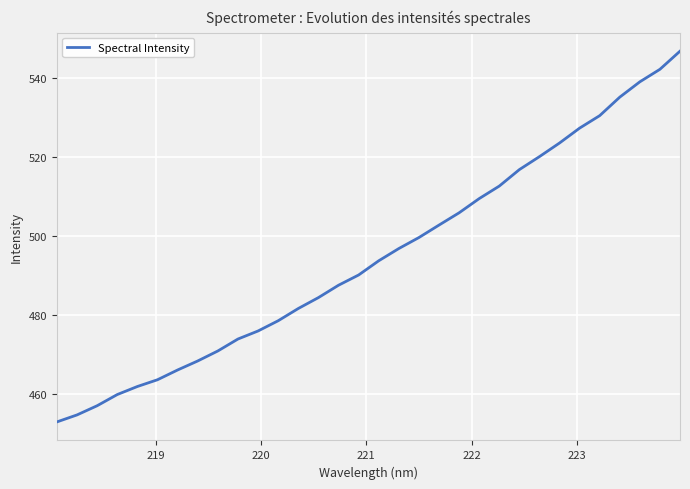

What is the maximum value shown in the chart?

546.7